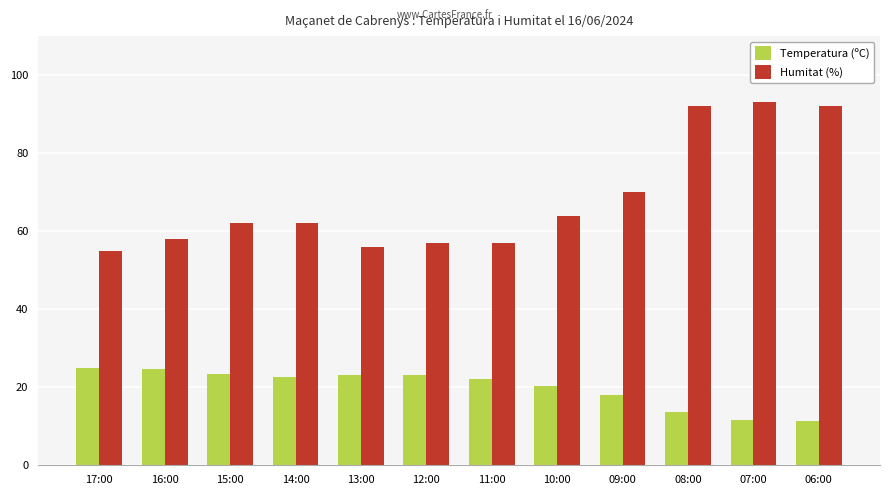

What is the smallest value displayed?

11.4